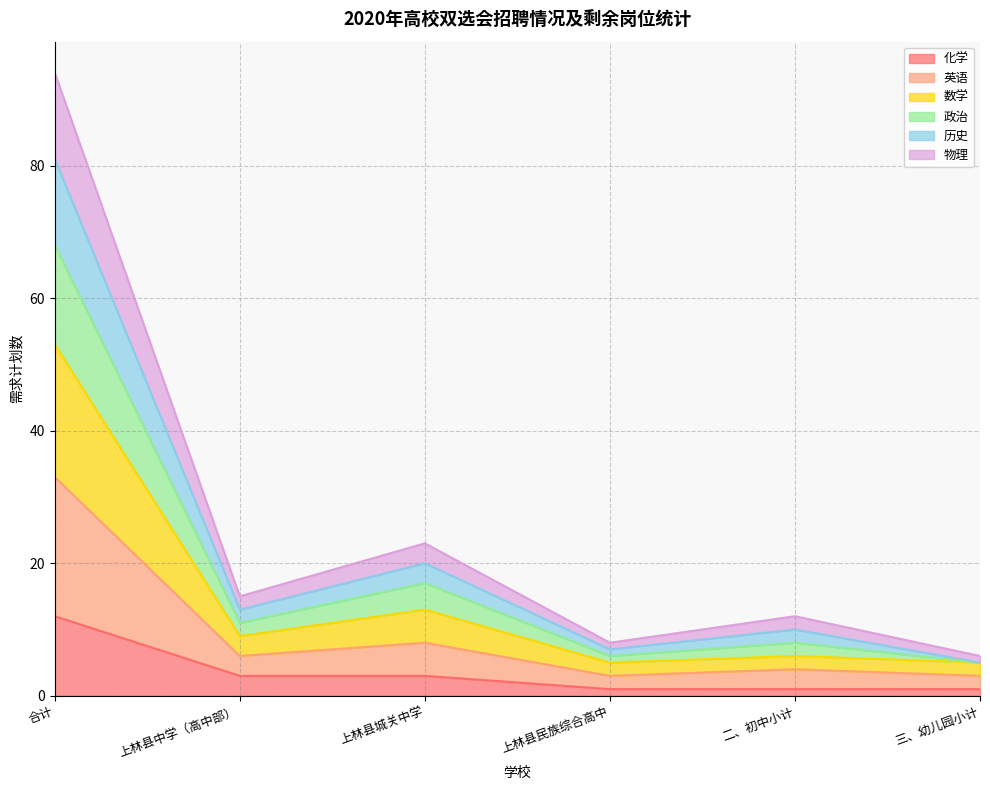

Which series has the widest spread of values?

英语